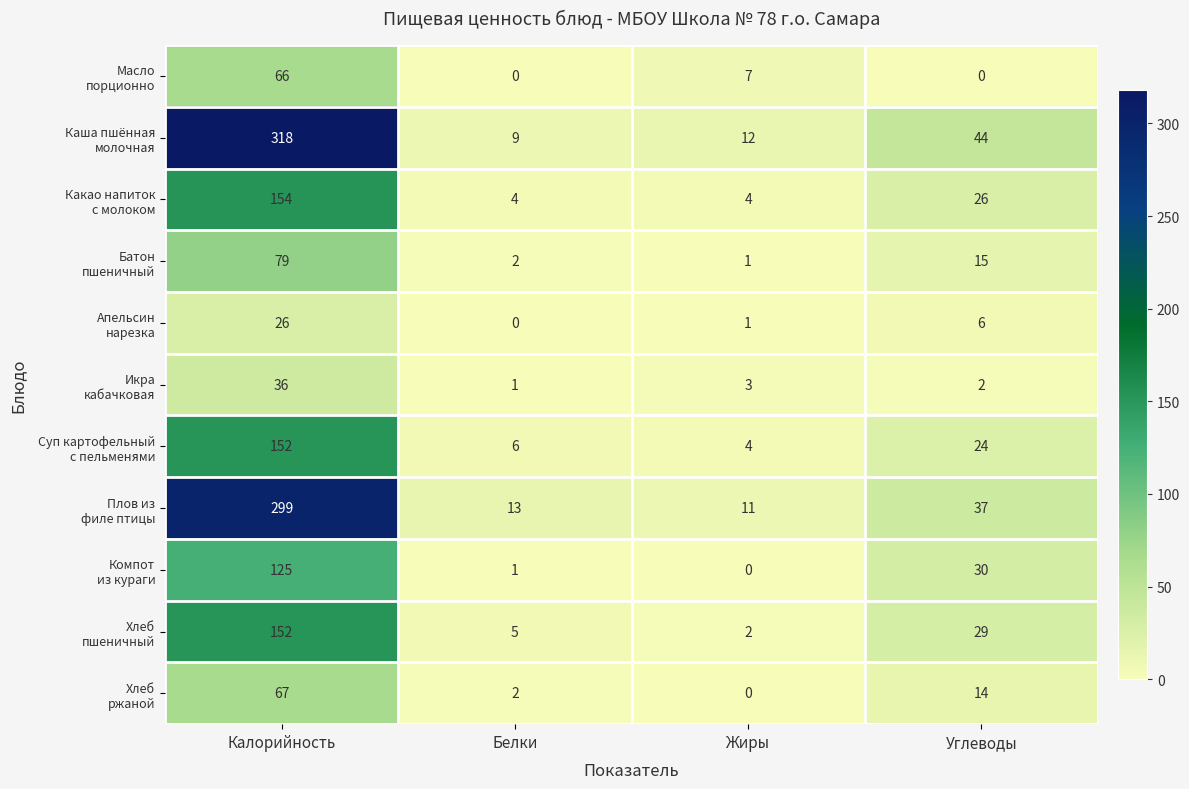

What is the total value across all series at Калорийность?

1474